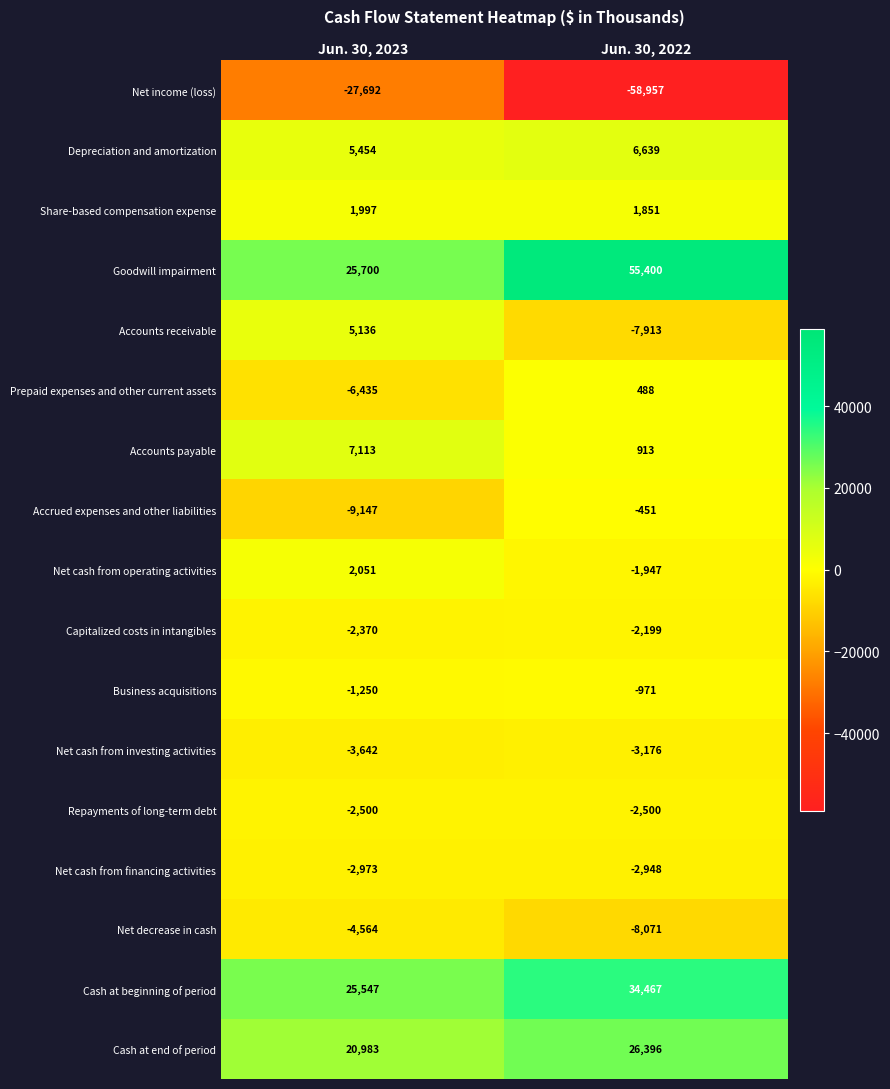

The Share-based compensation expense series shows 1851 at Jun. 30, 2022. True or false?

True